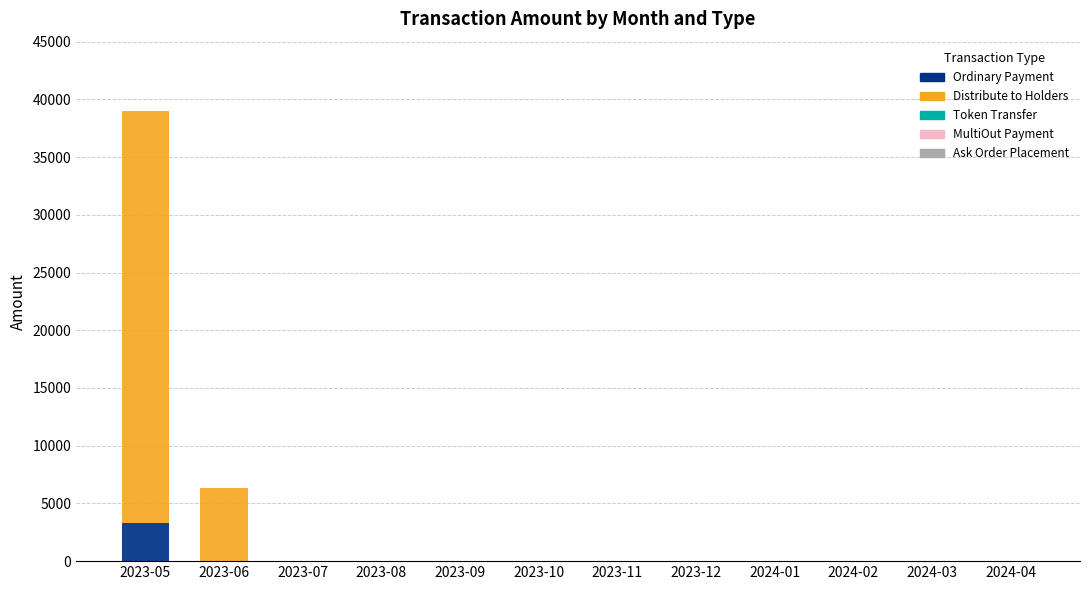

What is the highest value of the Ordinary Payment series?

3315.0